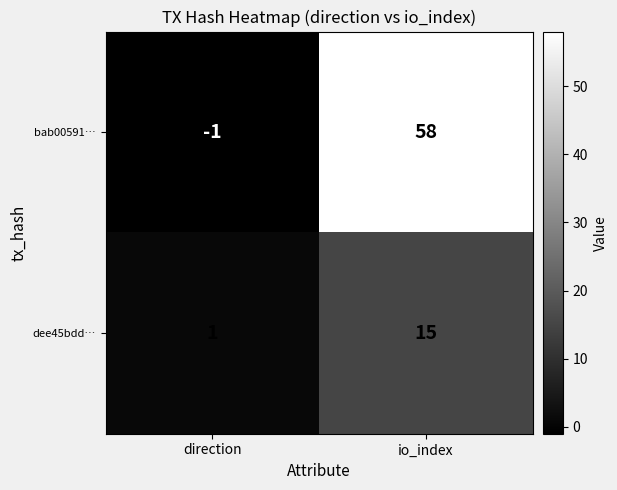

At which category is the sum across all series the highest?

io_index